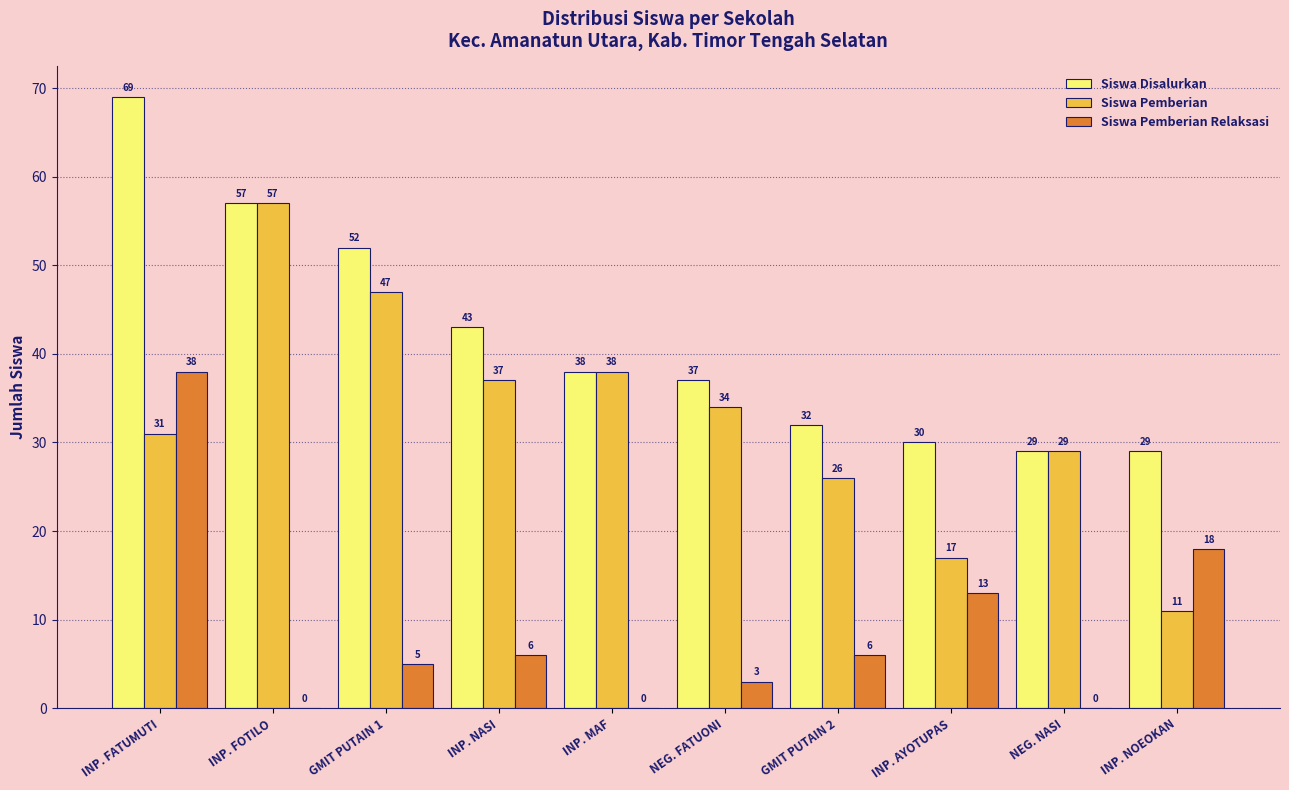

How many groups of bars are there?

10